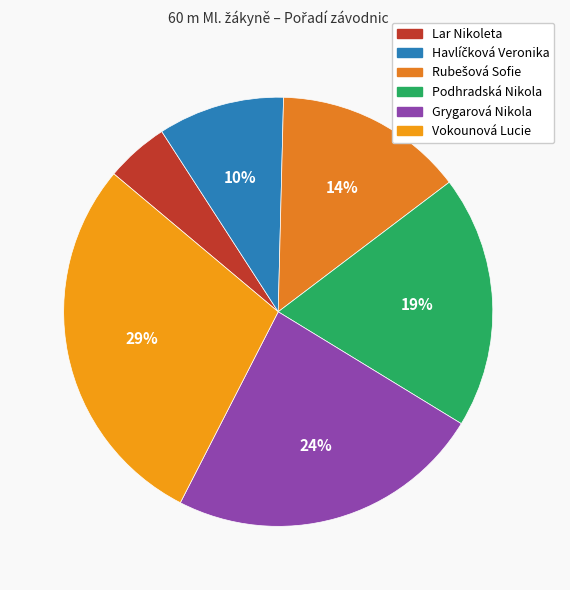

Count the number of slices in the pie.

6